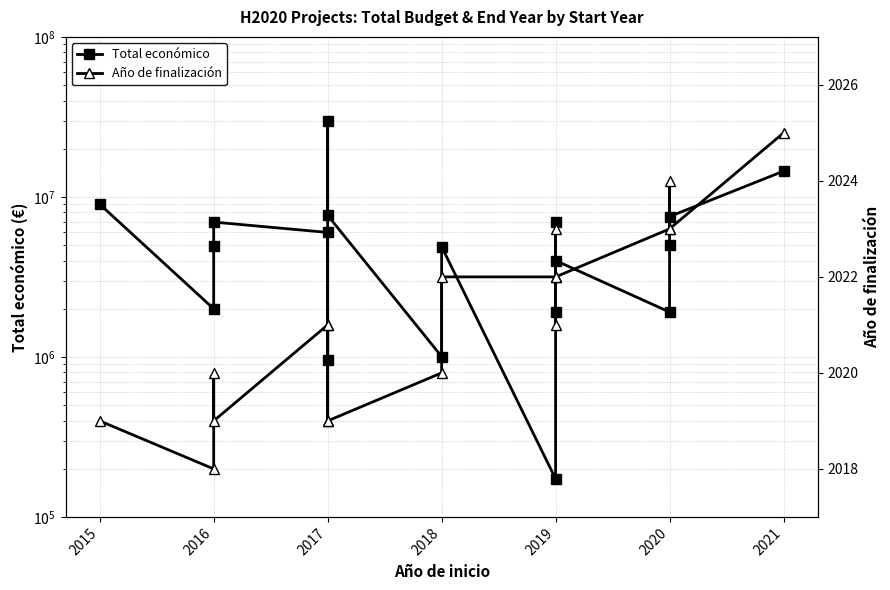

Which series has the largest range (max minus min)?

Total económico